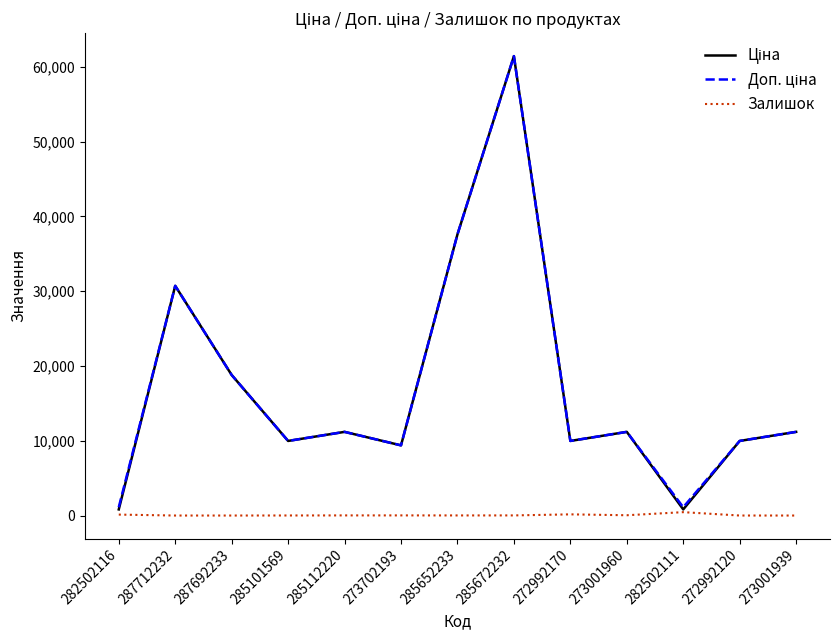

At which category does the chart reach its peak across all series?

285672232